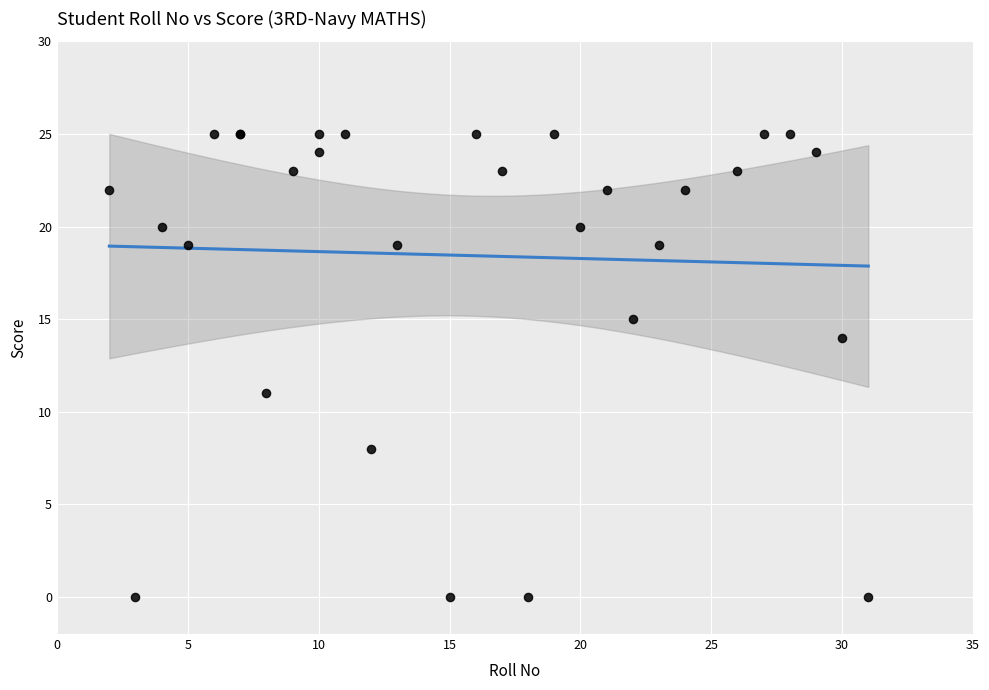

What Y value in the scatter plot is closest to 12?

11